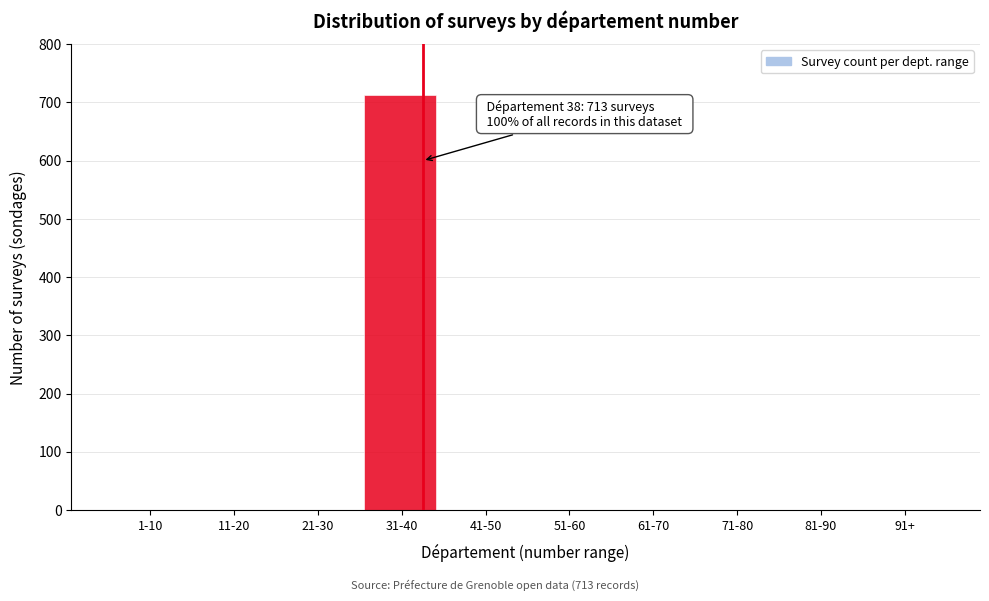

Reading right to left, extract all data points from this chart.

91+=0	81-90=0	71-80=0	61-70=0	51-60=0	41-50=0	31-40=713	21-30=0	11-20=0	1-10=0